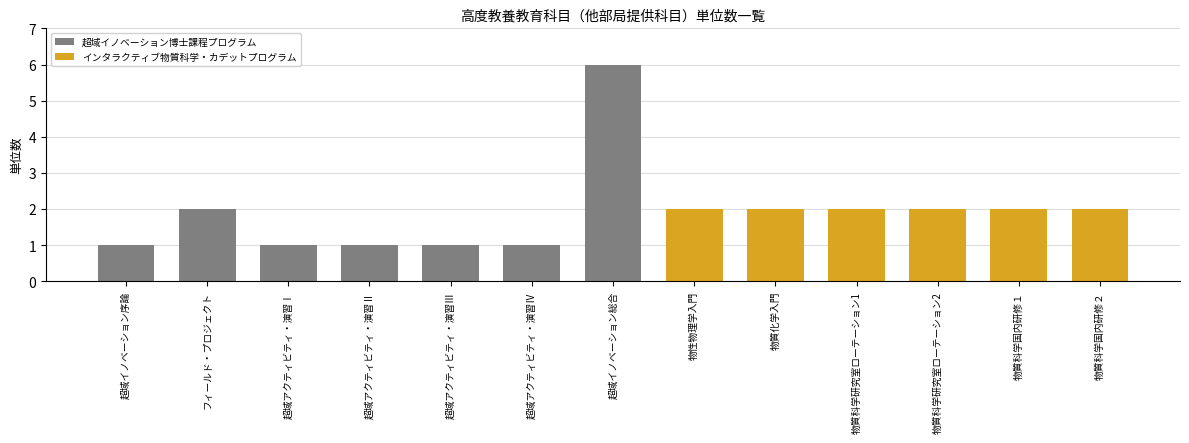

The value at 超域アクティビティ・演習Ⅳ is 1. True or false?

True